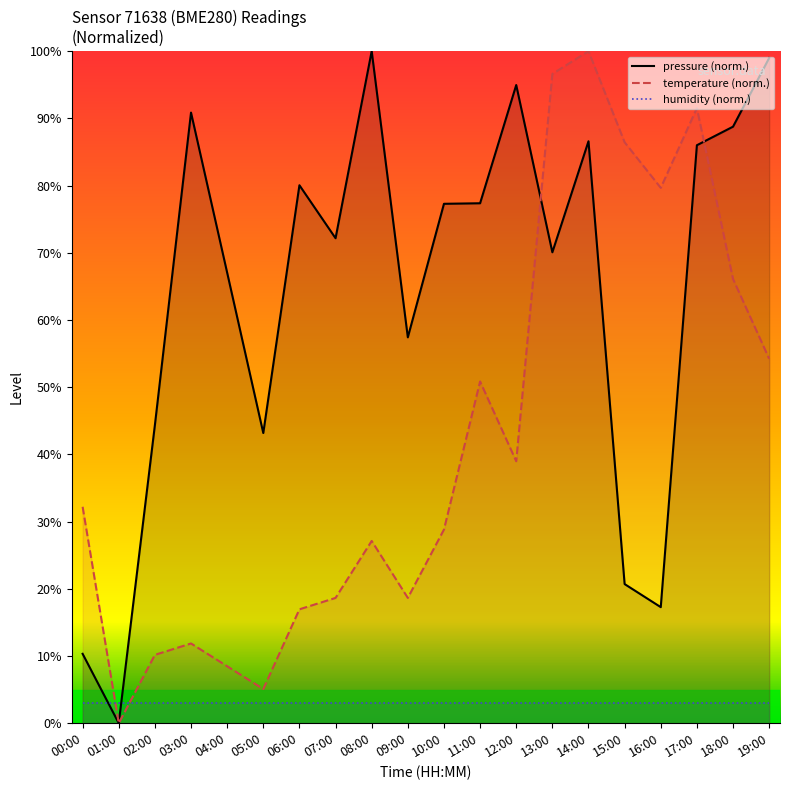

Which series has the largest total across all categories?

pressure